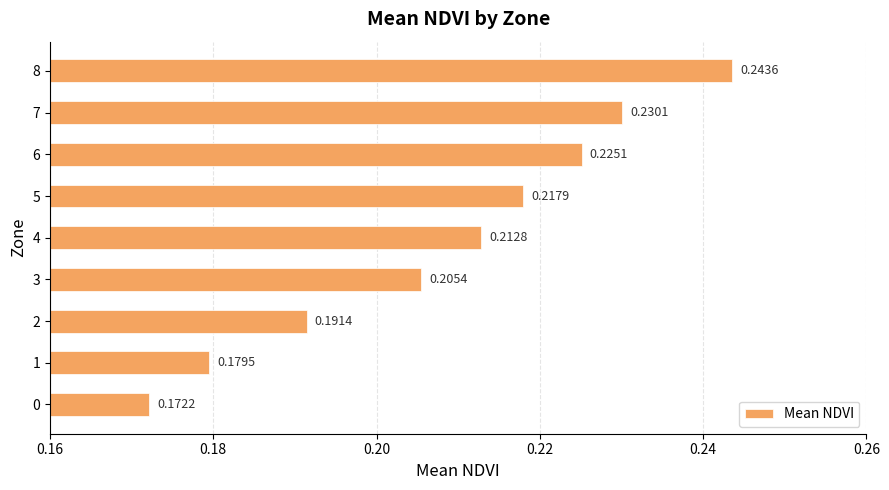

List the labels in order of value, largest first.

8, 7, 6, 5, 4, 3, 2, 1, 0